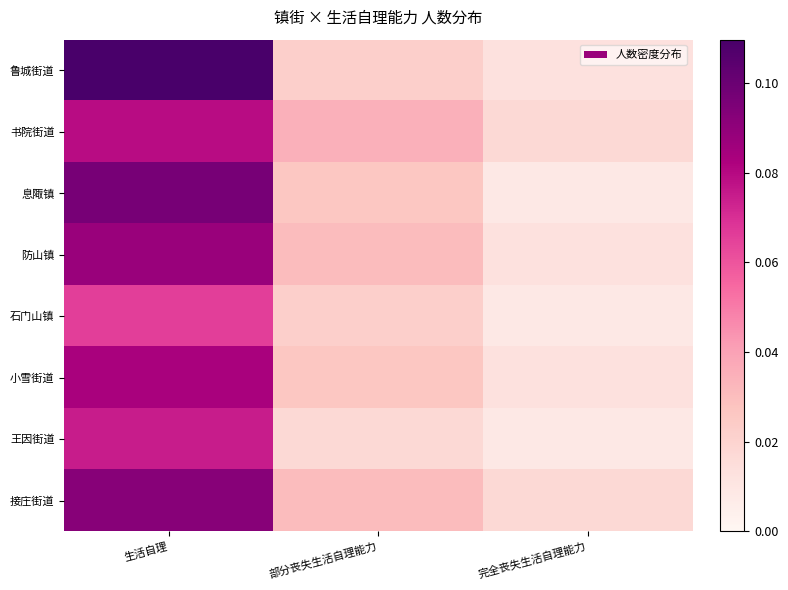

Rank the series at 完全丧失生活自理能力 from lowest to highest value.

息陬镇, 石门山镇, 王因街道, 鲁城街道, 防山镇, 小雪街道, 书院街道, 接庄街道